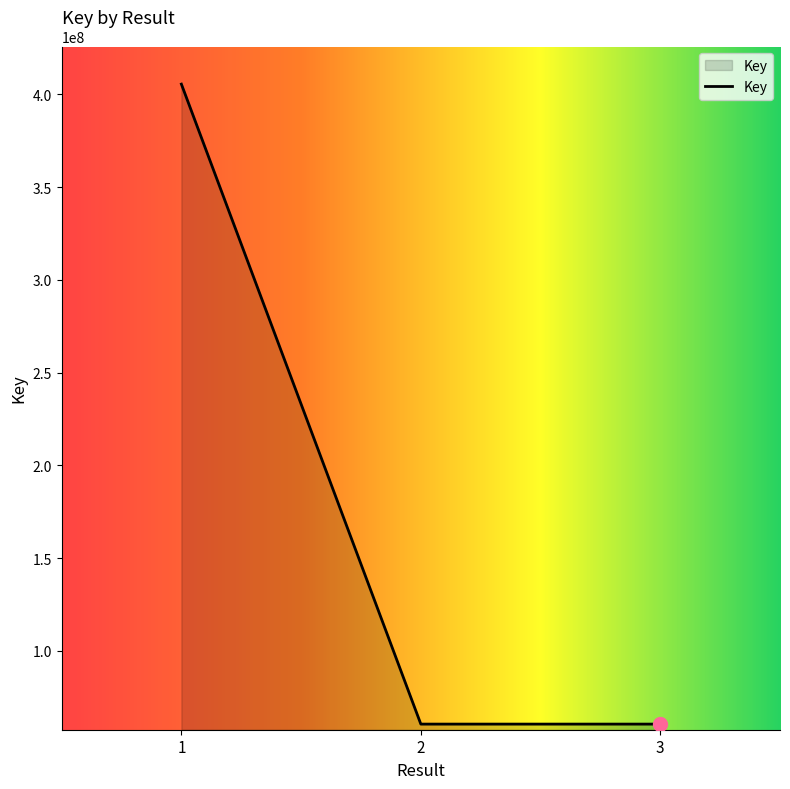

Approximately how many times larger is the value at 3 compared to 1?

0.1